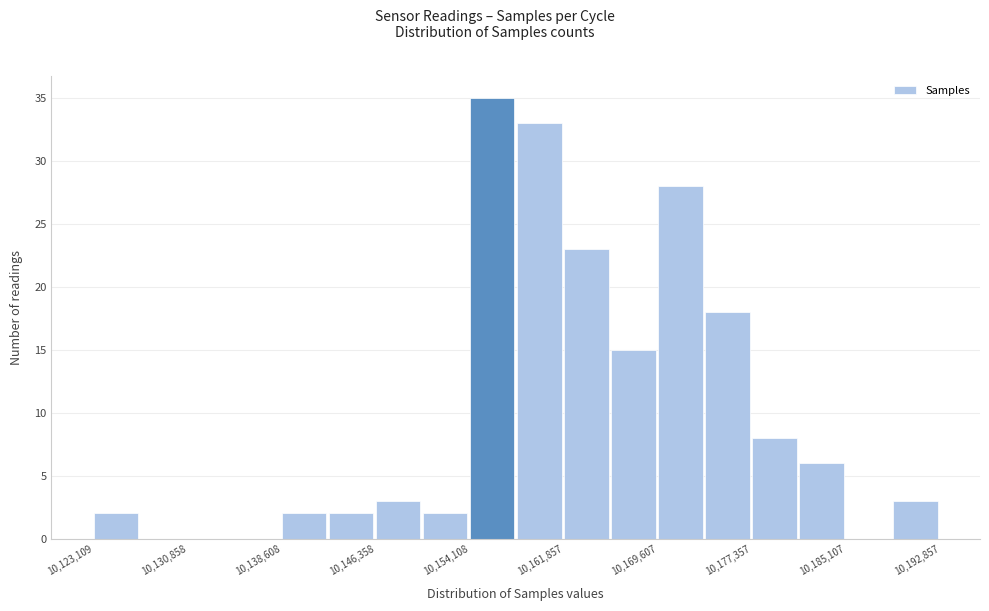

Read against the x-axis, roughly where is the centre of the tallest bar?

10156000